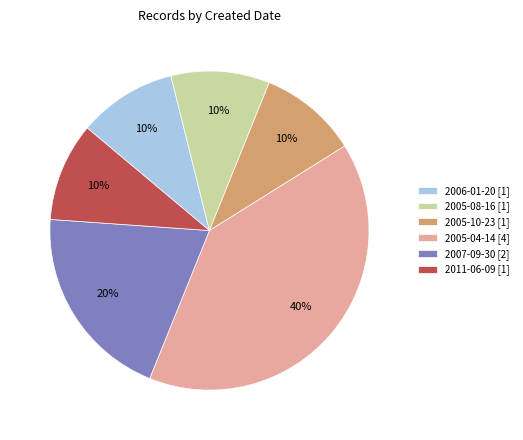

What percentage is the 2005-08-16 slice, to the nearest percent?

10%